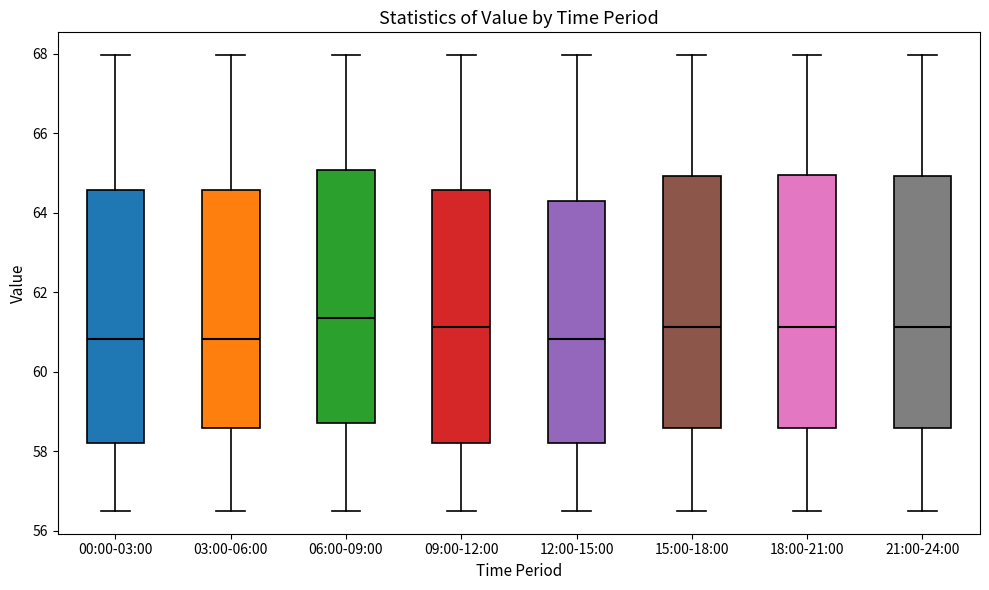

Reading left to right, transcribe this box plot: for each box, give where its median line is, the range the box spans, and where its two whiskers end, as read against the y-axis. The values are not printed on the chart, so give them approximately, as read against the axis.

00:00-03:00: median 60.8, box 58.2 to 64.6, whiskers 56.6 to 68.0
03:00-06:00: median 60.8, box 58.6 to 64.6, whiskers 56.6 to 68.0
06:00-09:00: median 61.4, box 58.8 to 65.0, whiskers 56.6 to 68.0
09:00-12:00: median 61.2, box 58.2 to 64.6, whiskers 56.6 to 68.0
12:00-15:00: median 60.8, box 58.2 to 64.4, whiskers 56.6 to 68.0
15:00-18:00: median 61.2, box 58.6 to 65.0, whiskers 56.6 to 68.0
18:00-21:00: median 61.2, box 58.6 to 65.0, whiskers 56.6 to 68.0
21:00-24:00: median 61.2, box 58.6 to 65.0, whiskers 56.6 to 68.0